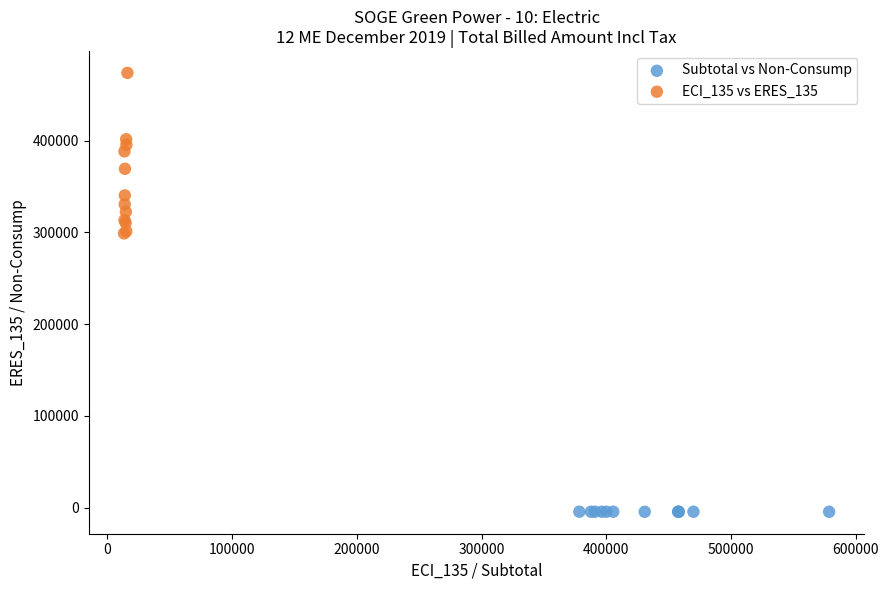

Which series reaches the maximum Y coordinate?

ECI_135 vs ERES_135